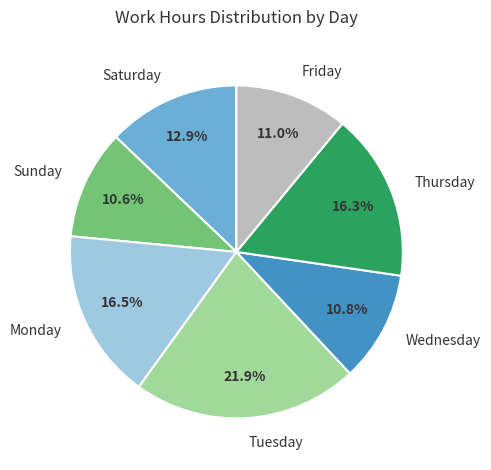

Combined, what portion of the pie is Sunday and Thursday?

26.9%